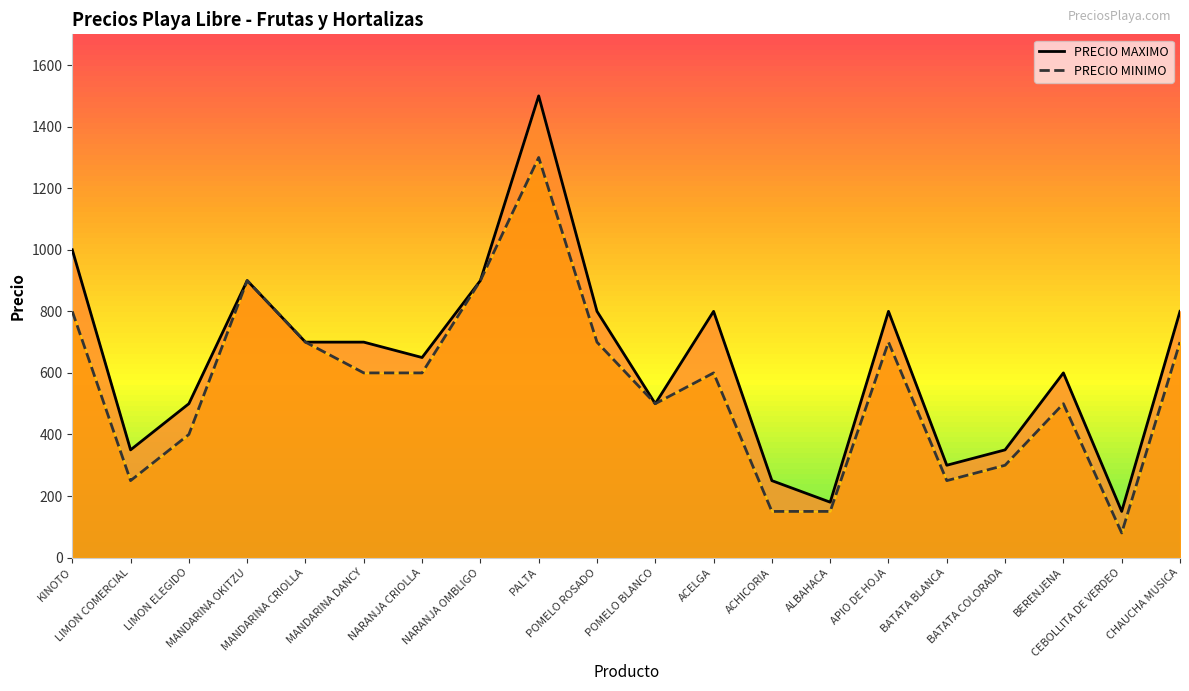

Where does the PRECIO MINIMO series first go above 600?

KINOTO